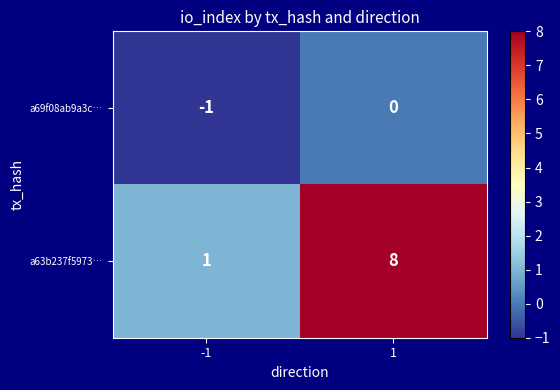

What is the difference between the a63b237f5973… values at 1 and -1?

7